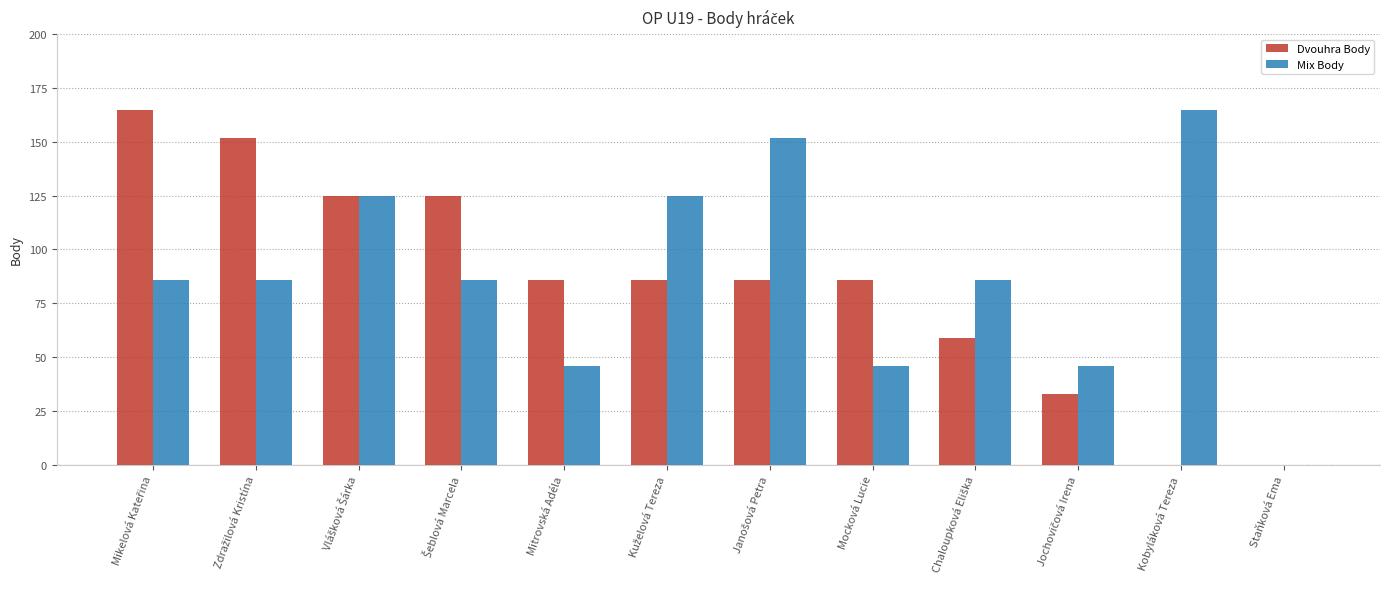

What is the greatest value displayed?

165